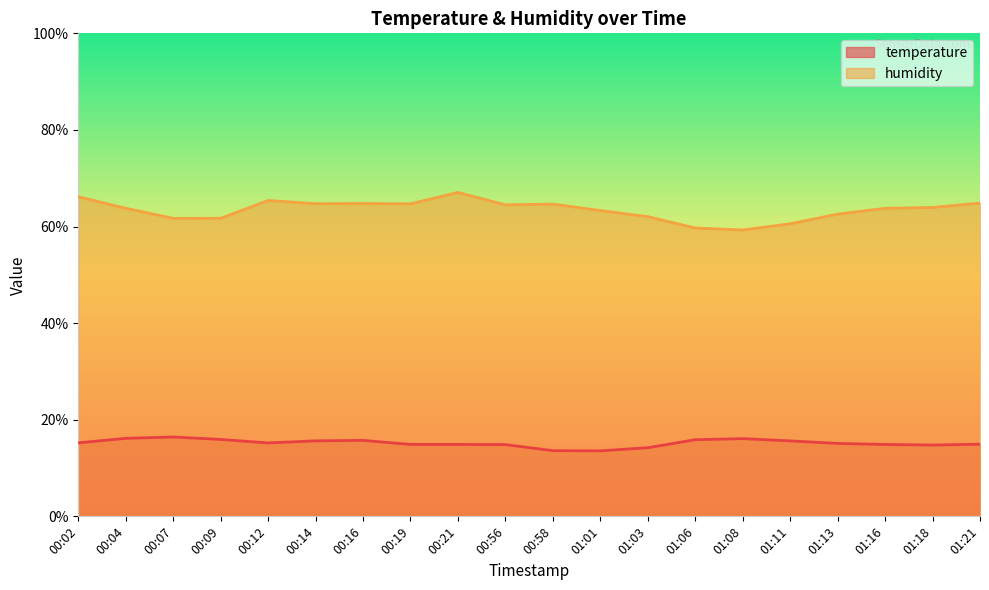

At which label is temperature closest to 14?

01:03